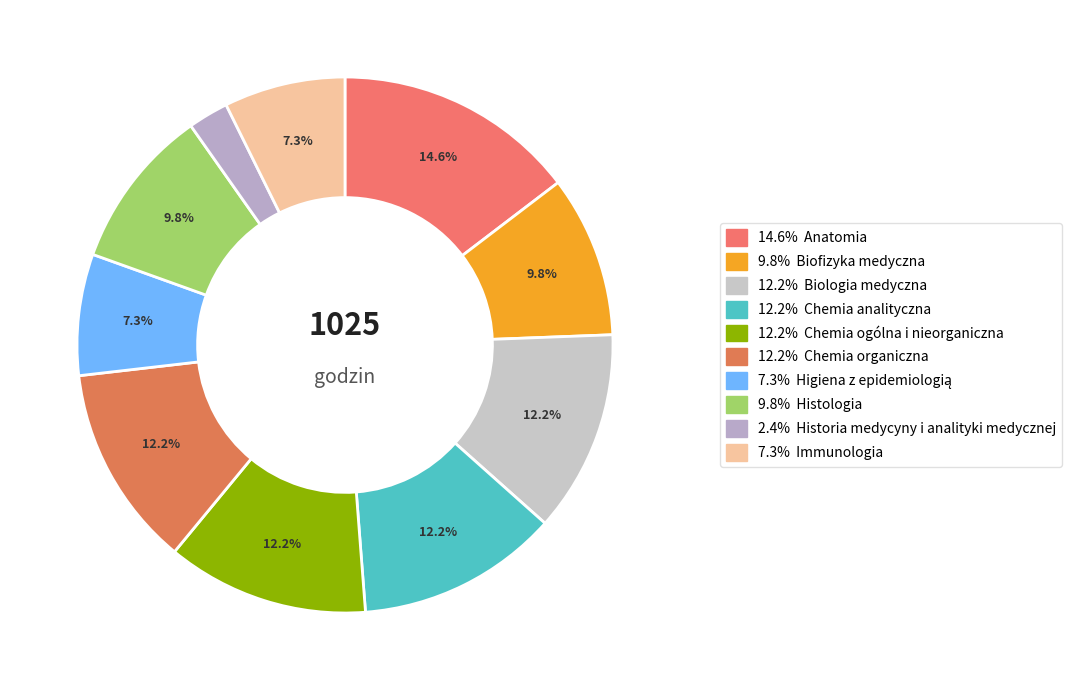

How many segments does this pie chart have?

10